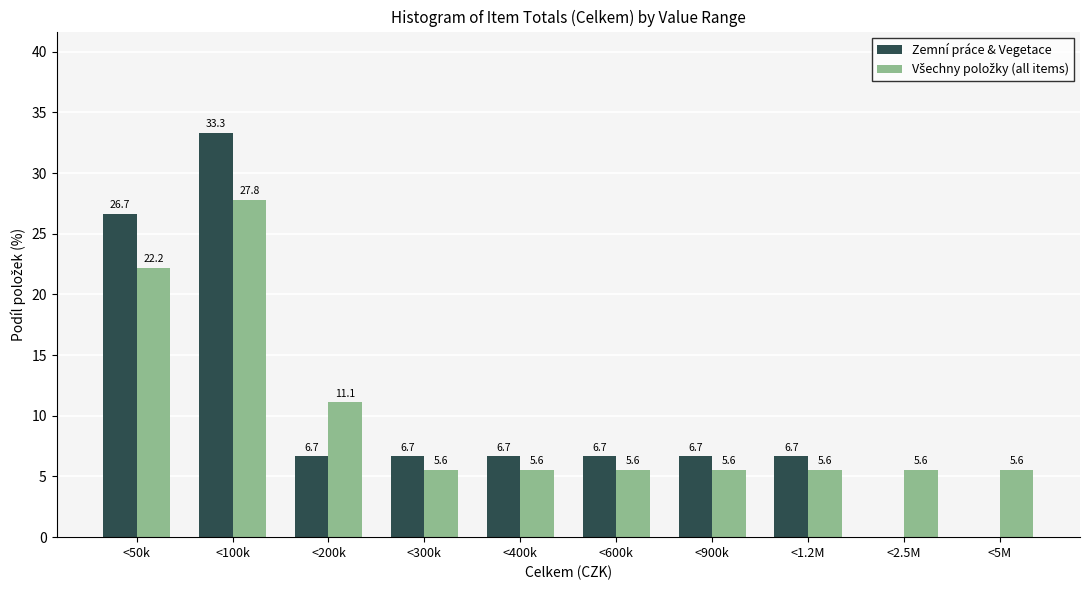

What is the approximate value of Zemní práce & Vegetace at <1.2M?

6.7